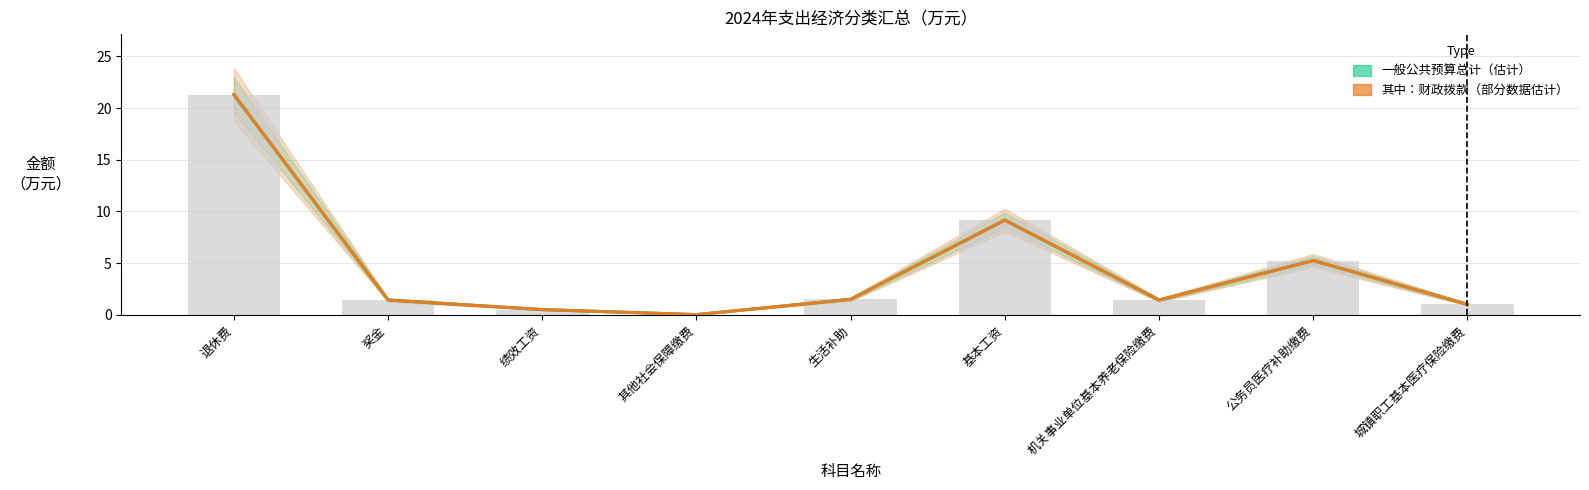

At which label does 其中：财政拨款（部分数据估计） first exceed 1?

退休费